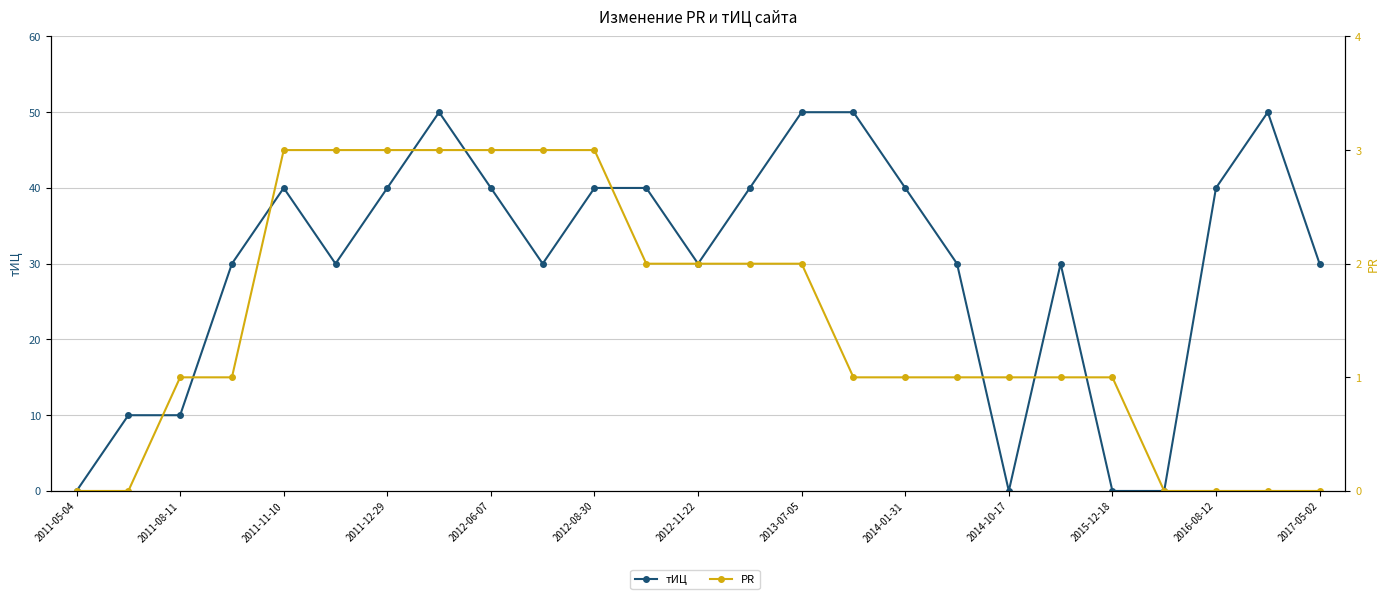

At which label does PR reach its minimum?

2011-05-04